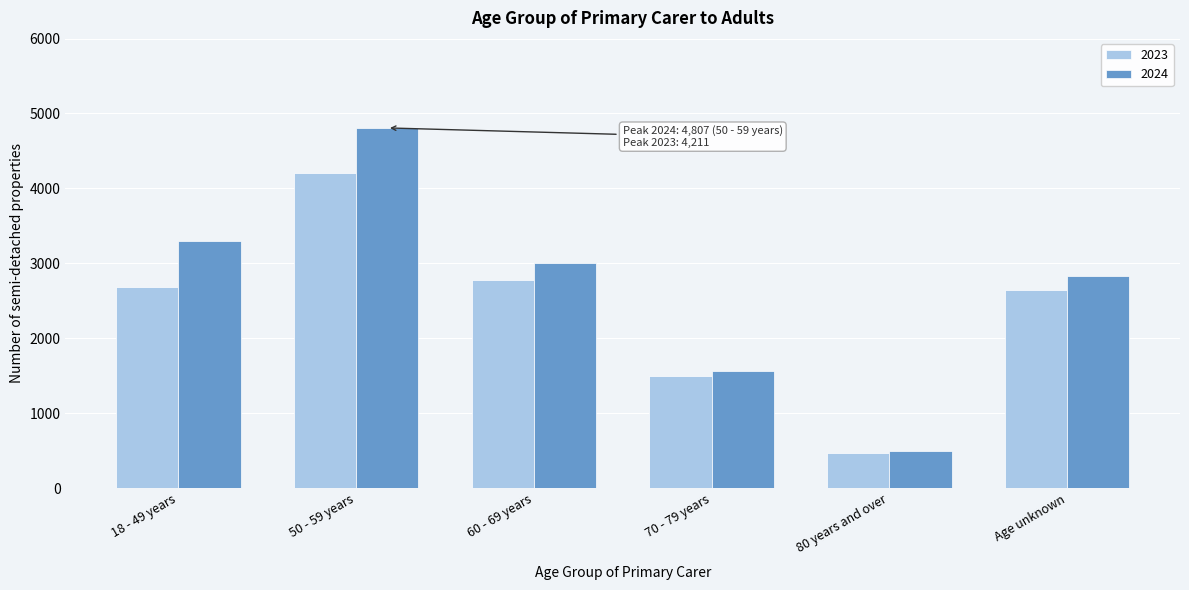

Reading left to right, extract all data points from this chart.

2023: 2683	4211	2774	1494	471	2638
2024: 3299	4807	3006	1565	500	2830